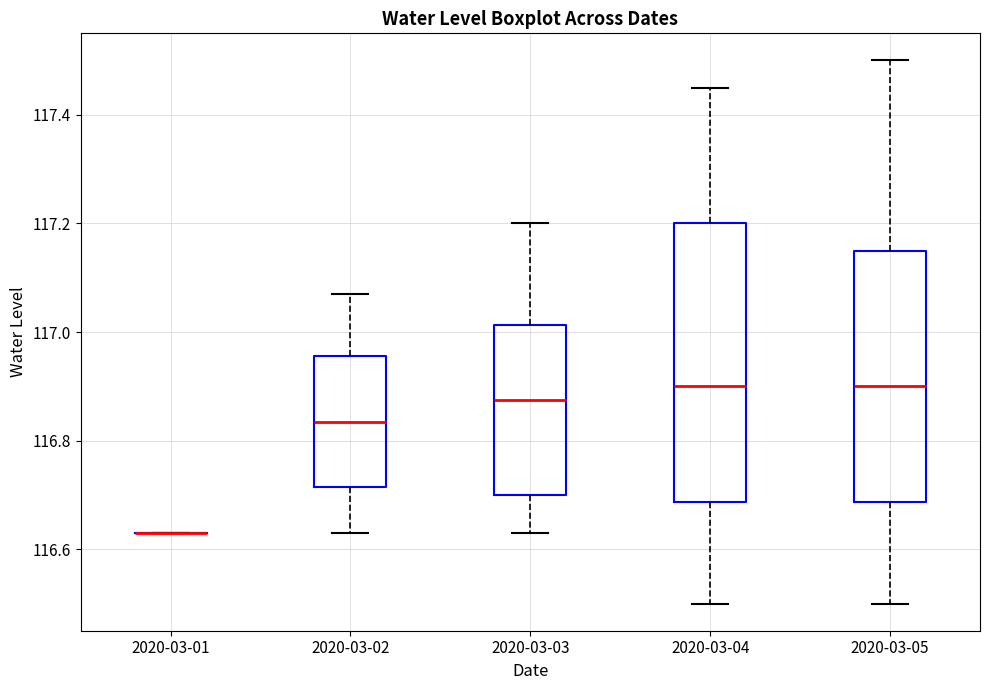

Reading left to right, transcribe this box plot: for each box, give where its median line is, the range the box spans, and where its two whiskers end, as read against the y-axis. The values are not printed on the chart, so give them approximately, as read against the axis.

2020-03-01: box collapsed to a line at 116.64, whiskers 116.64 to 116.64
2020-03-02: median 116.84, box 116.72 to 116.96, whiskers 116.64 to 117.08
2020-03-03: median 116.88, box 116.70 to 117.02, whiskers 116.64 to 117.20
2020-03-04: median 116.90, box 116.68 to 117.20, whiskers 116.50 to 117.46
2020-03-05: median 116.90, box 116.68 to 117.16, whiskers 116.50 to 117.50